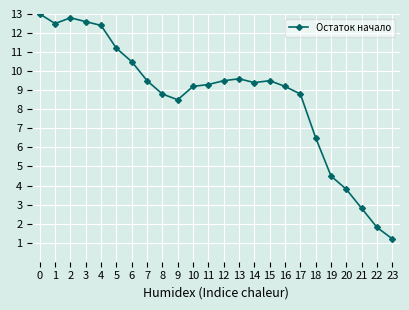

Is it true that the value at 23 is 1.2?

True